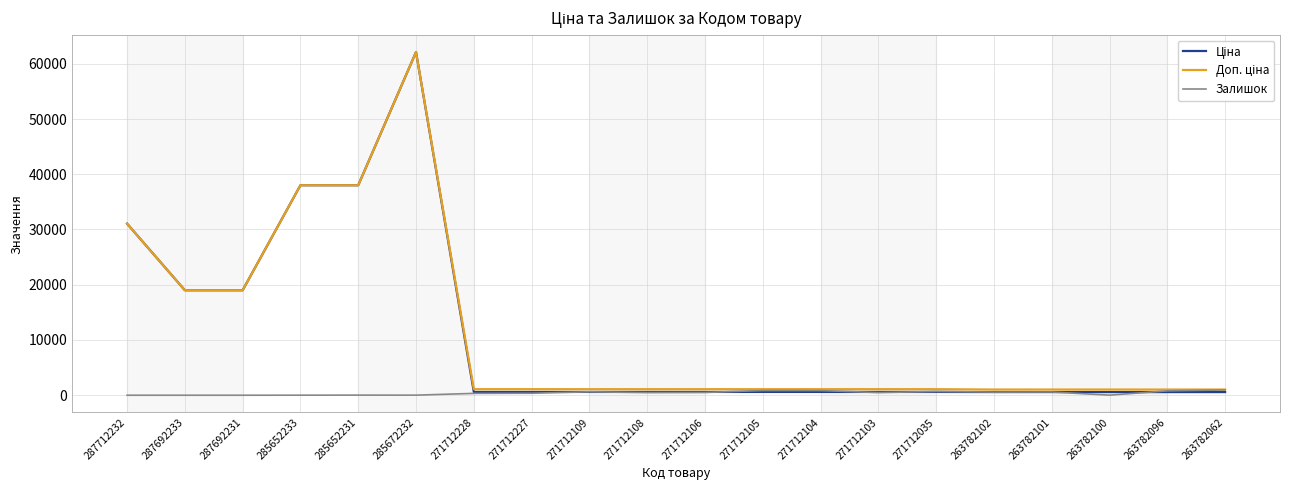

What is the greatest value displayed?

62116.9